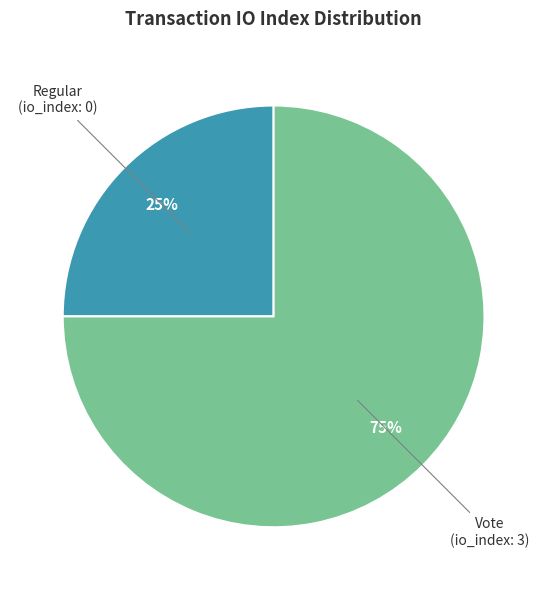

Is there any slice that represents more than half of the pie?

Yes